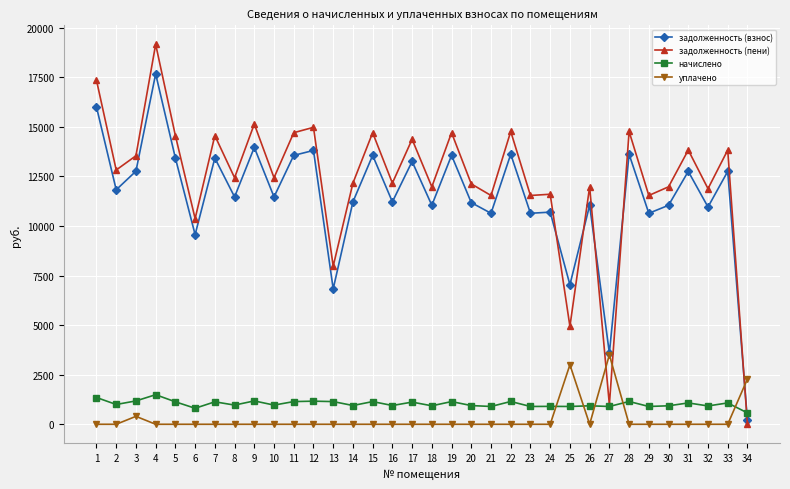

Count the number of data series in this chart.

4